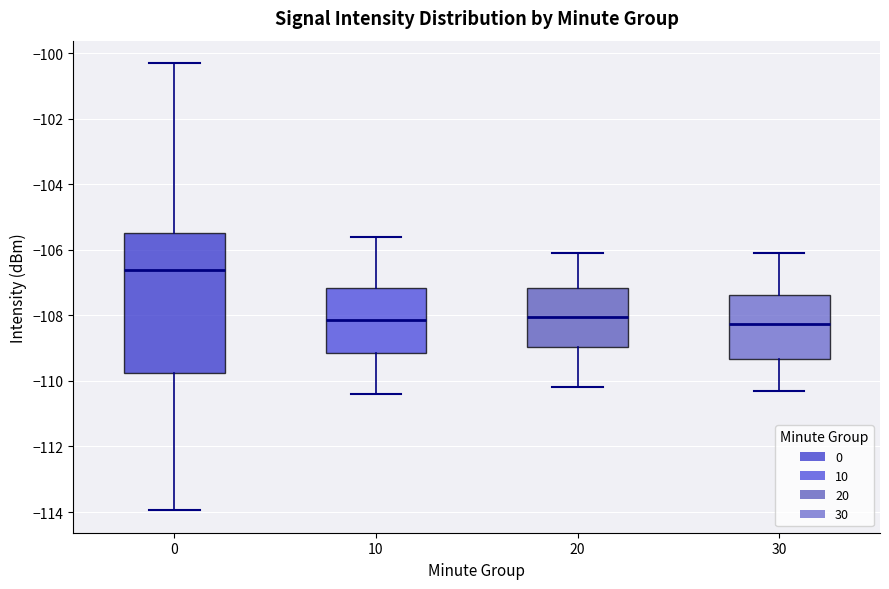

Reading left to right, read every box against the y-axis: the position of its median line, the range the box covers, and the ends of its whiskers. The values are not printed on the chart, so give them approximately, as read against the axis.

0: median -106.6, box -109.8 to -105.4, whiskers -114.0 to -100.4
10: median -108.2, box -109.2 to -107.2, whiskers -110.4 to -105.6
20: median -108.0, box -109.0 to -107.2, whiskers -110.2 to -106.0
30: median -108.2, box -109.4 to -107.4, whiskers -110.2 to -106.0